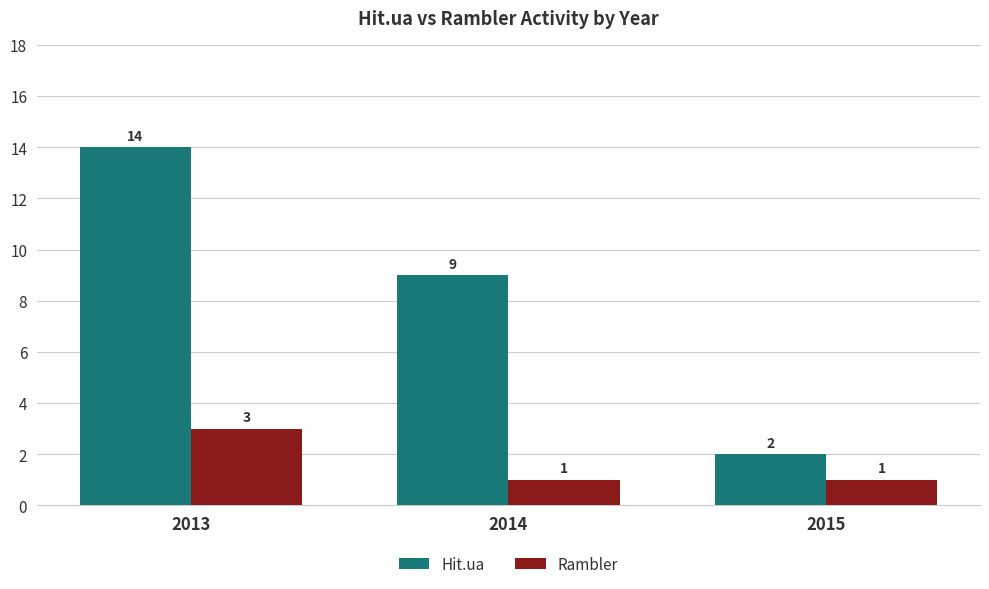

Which category has the highest value in the Hit.ua series?

2013